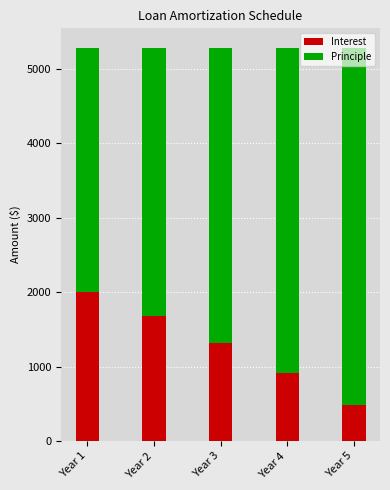

List the labels in order of Interest value, smallest first.

Year 5, Year 4, Year 3, Year 2, Year 1